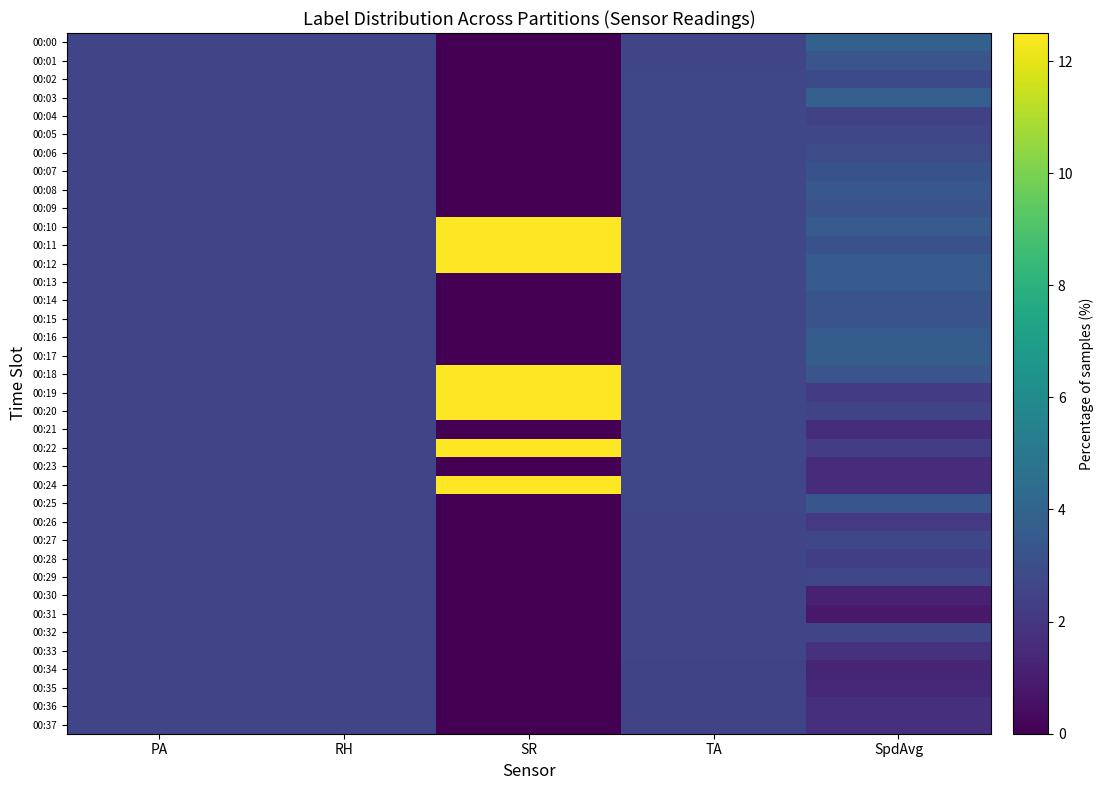

At how many categories does at least one series exceed 8?

1